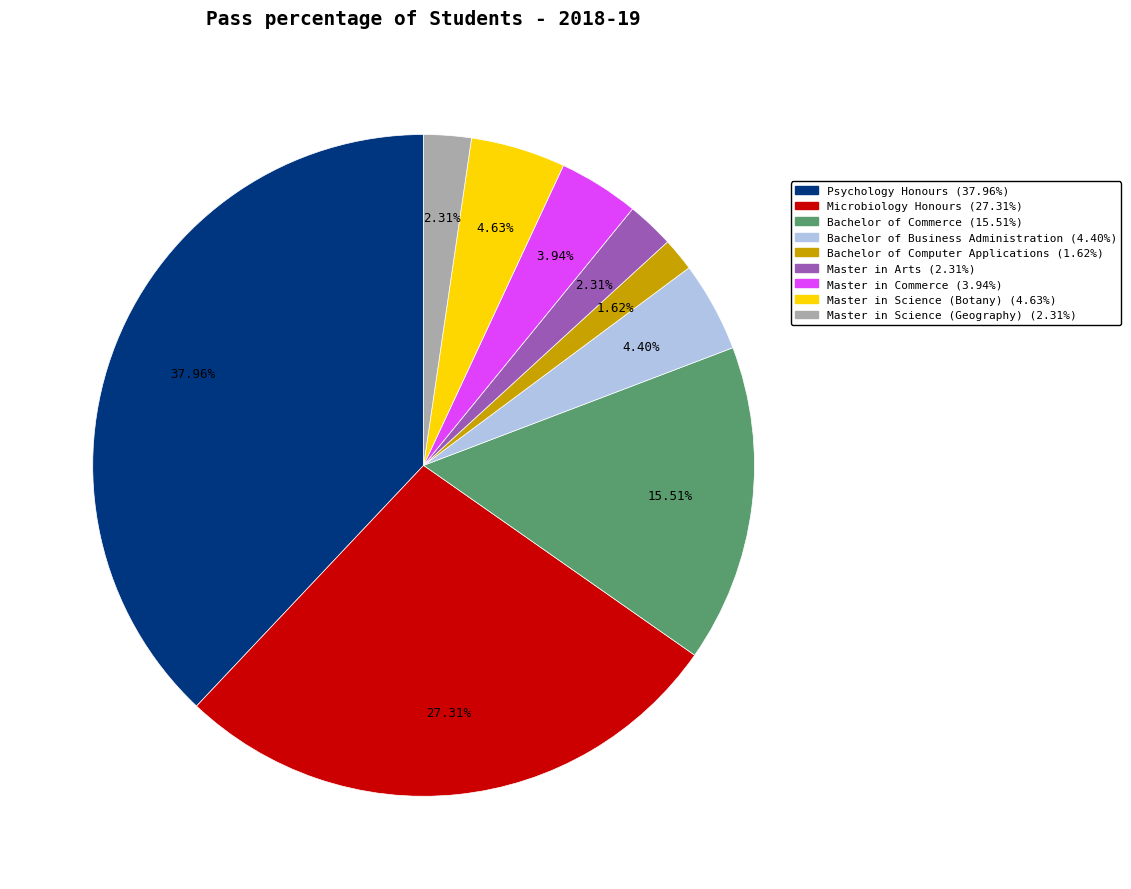

To the nearest percent, what is the average slice percentage?

11%